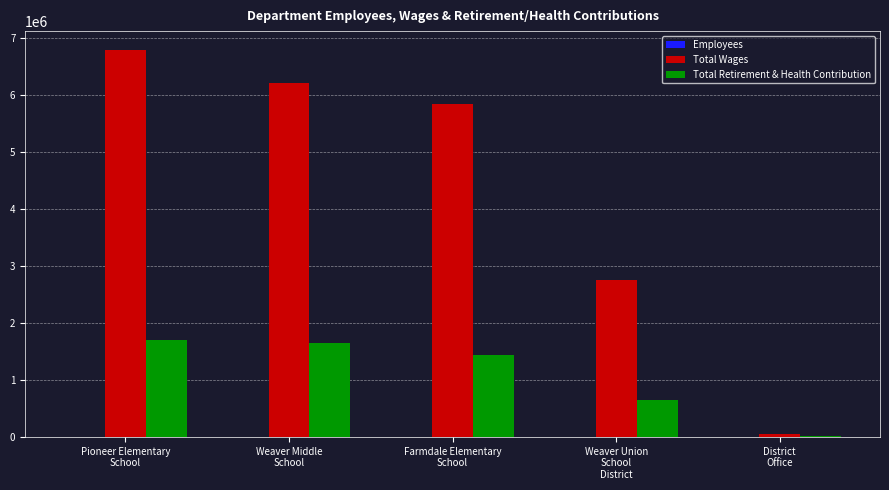

What is the sum of all Total Wages values?

21657099